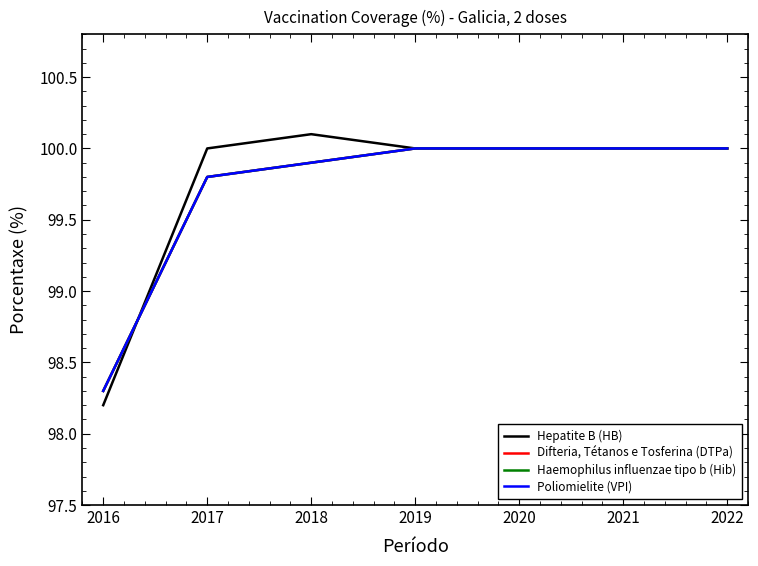

Rank the series by their maximum value, from lowest to highest.

Difteria, Tétanos e Tosferina (DTPa), Haemophilus influenzae tipo b (Hib), Poliomielite (VPI), Hepatite B (HB)